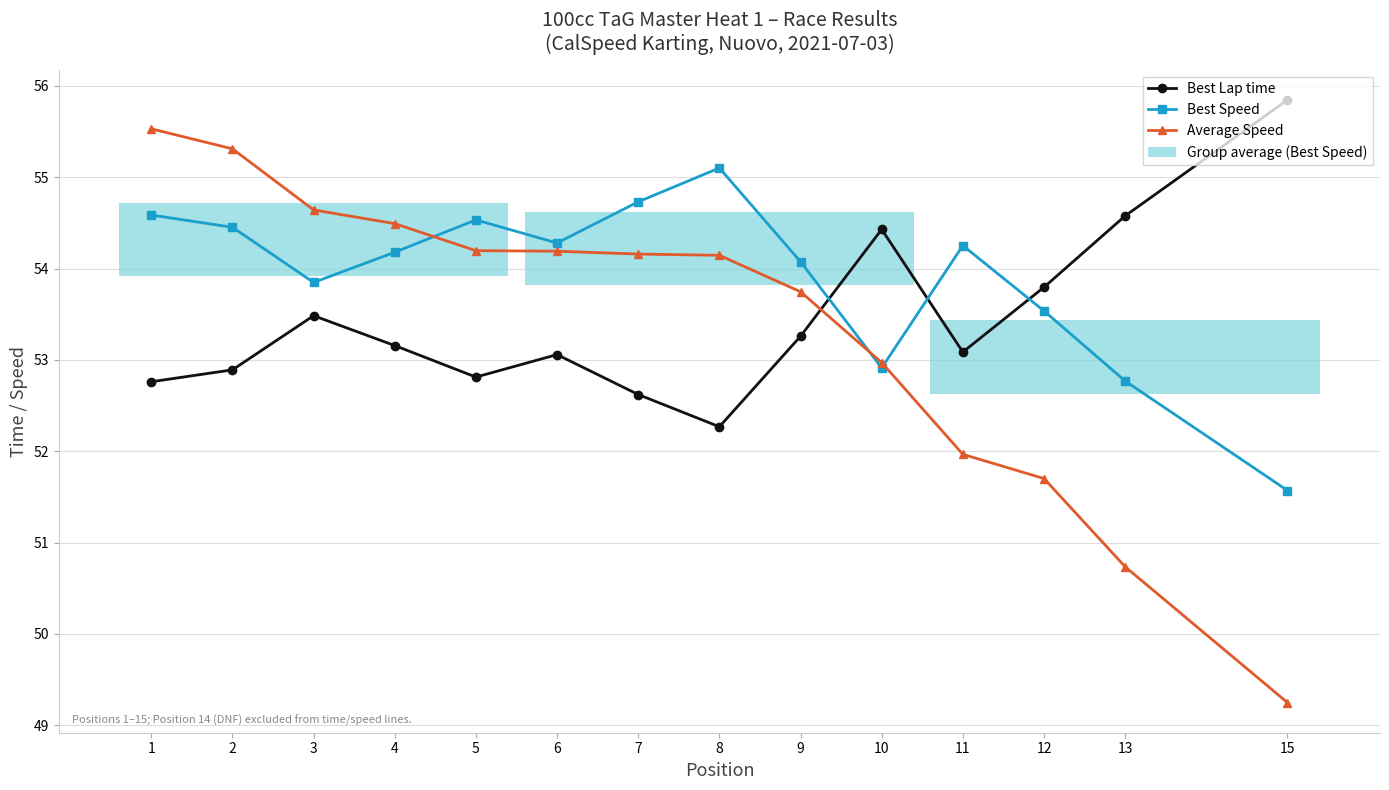

How many data points in Average Speed are less than 54?

6